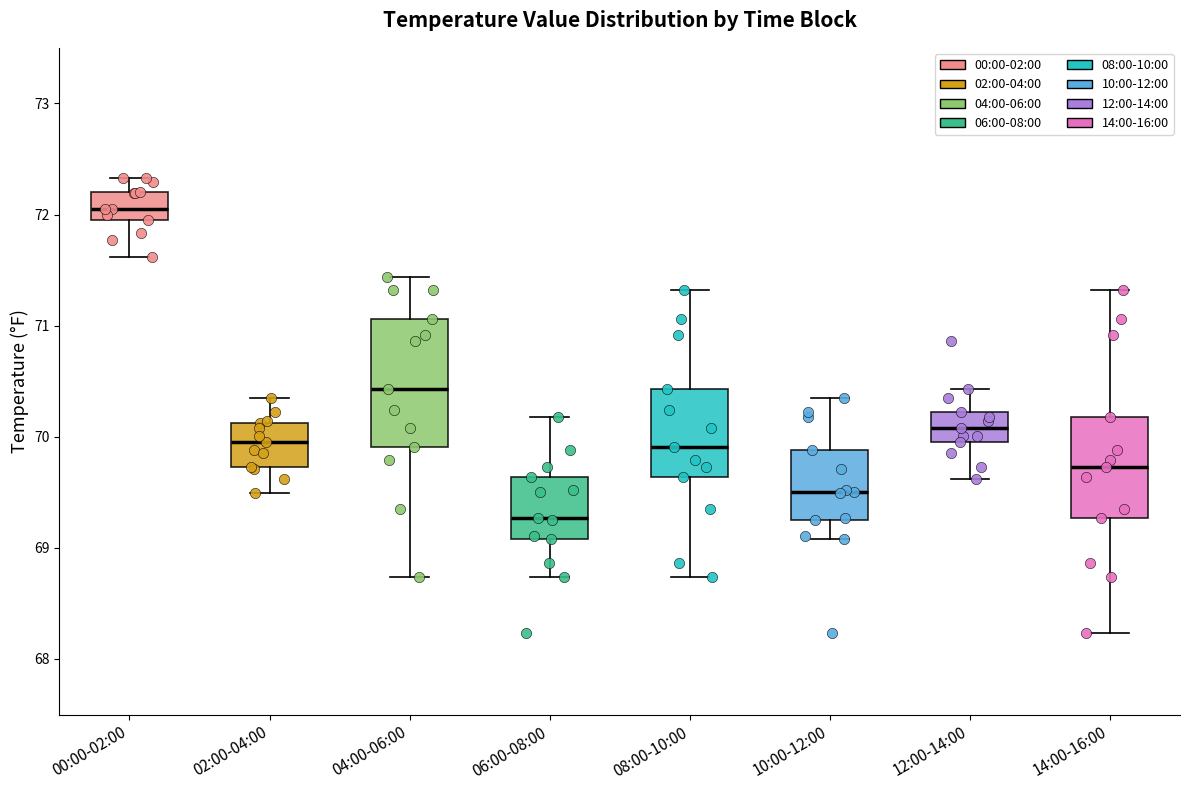

Where is the upper edge of the box for 08:00-10:00 on the y-axis? The values are not printed on the chart, so give them approximately, as read against the axis.

70.4